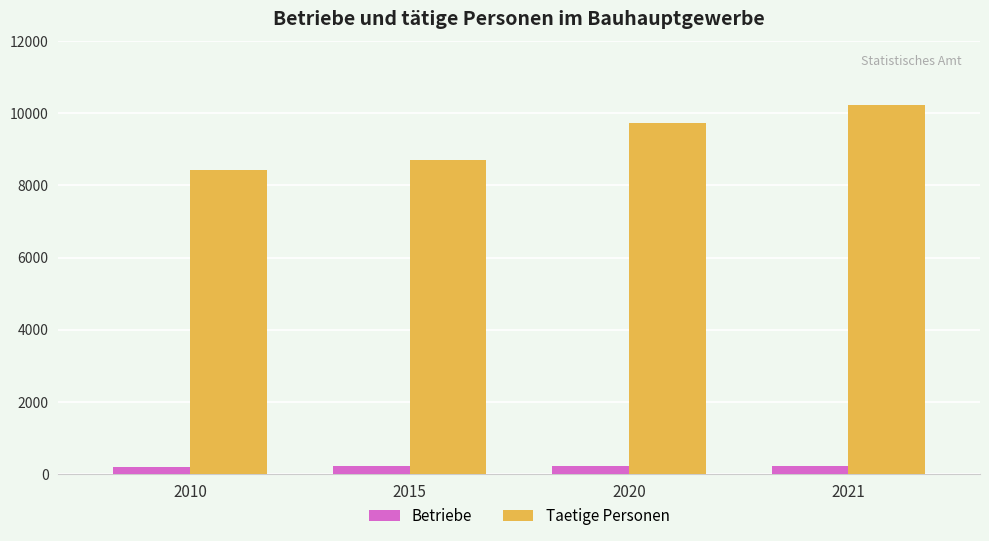

What is the minimum value shown in the chart?

195